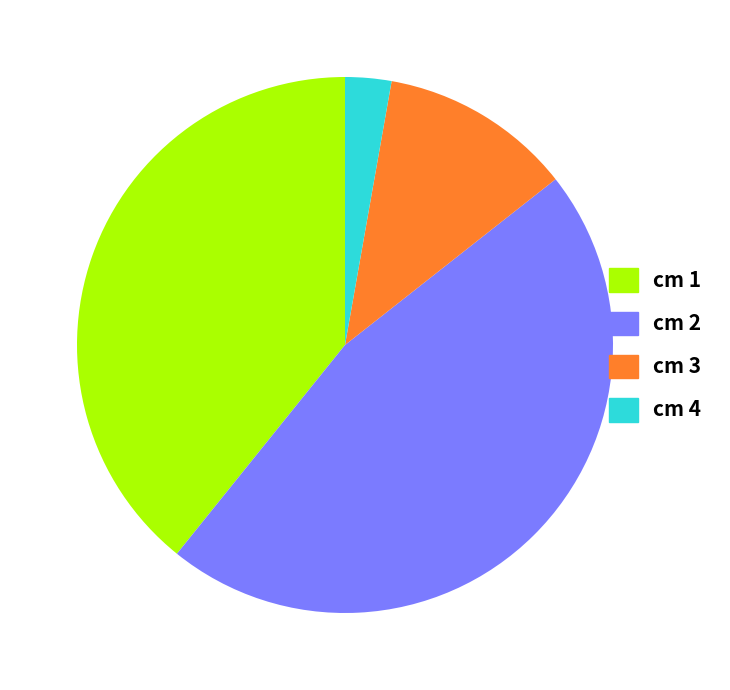

Does any single category account for the majority?

No